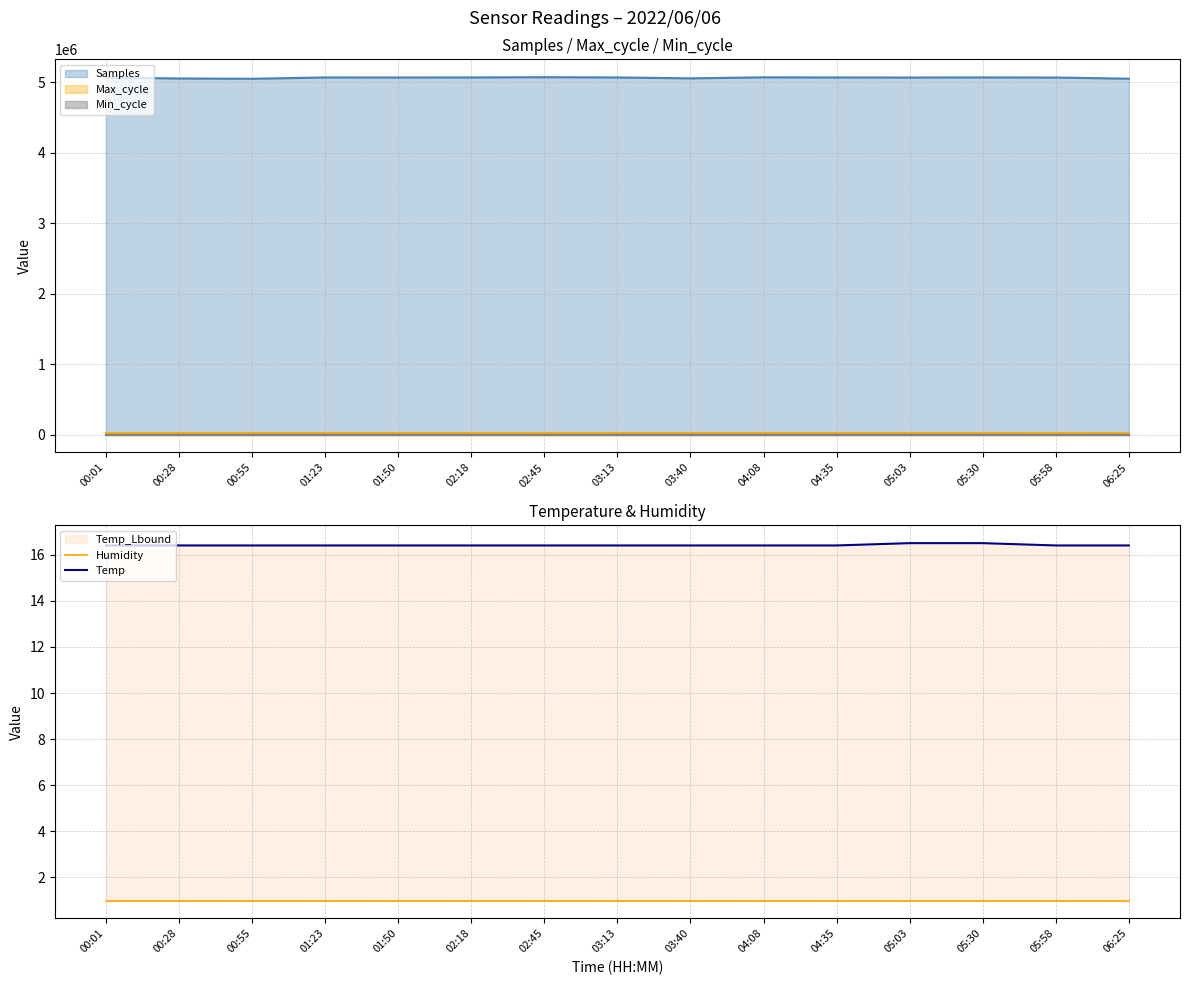

True or false: Humidity and Temp cross at least once.

False